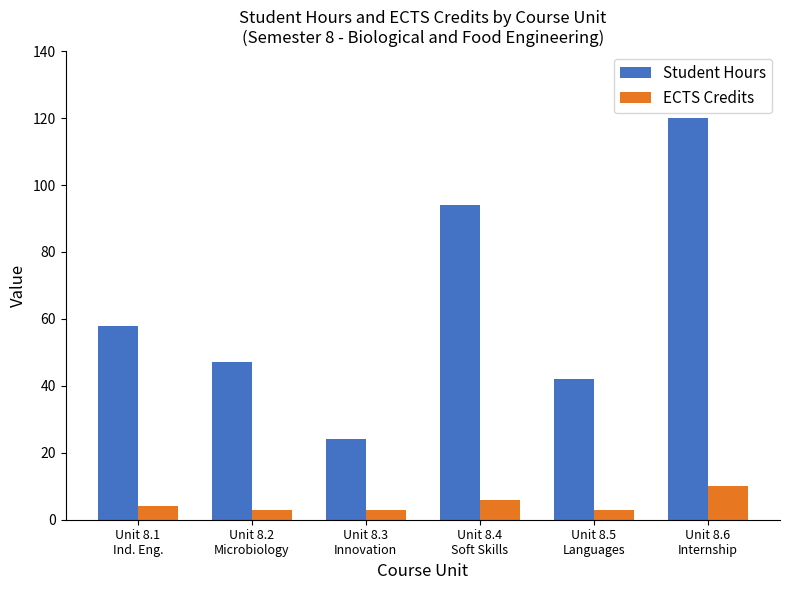

Is the value of Student Hours at Unit 8.1
Ind. Eng. greater than the value of ECTS Credits at Unit 8.2
Microbiology?

Yes